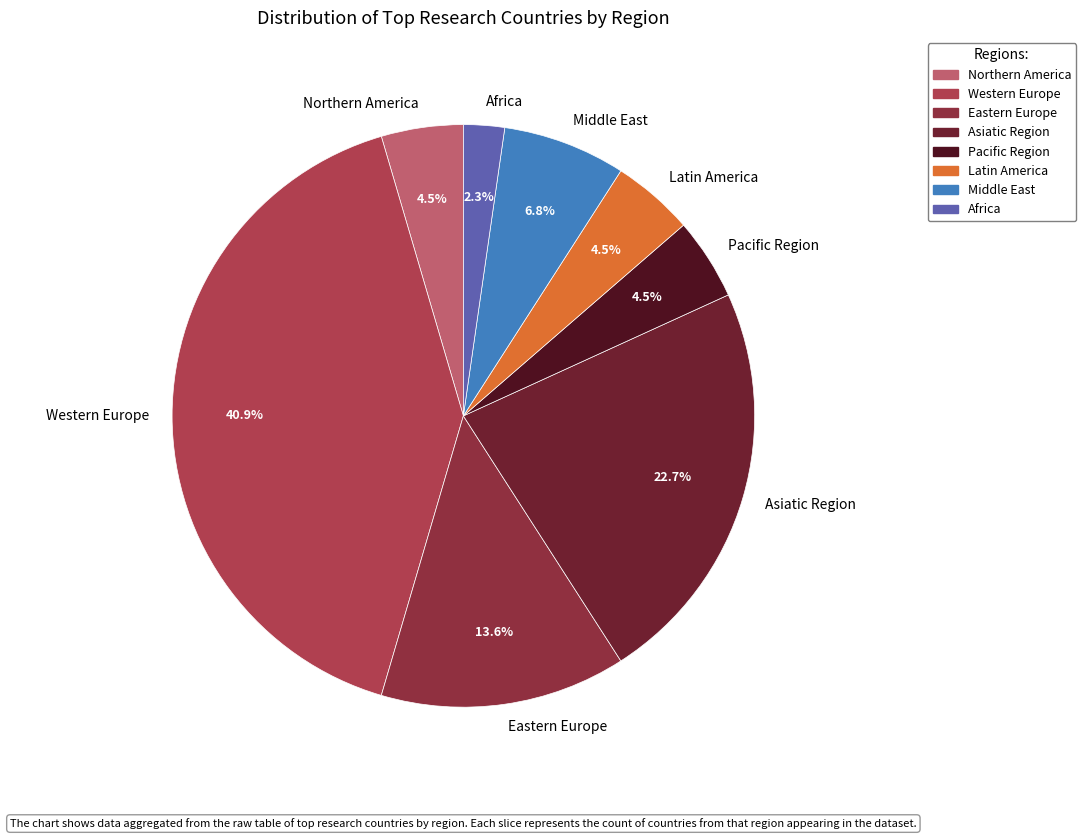

To the nearest percent, what is the difference between the largest and smallest slice percentages?

39%